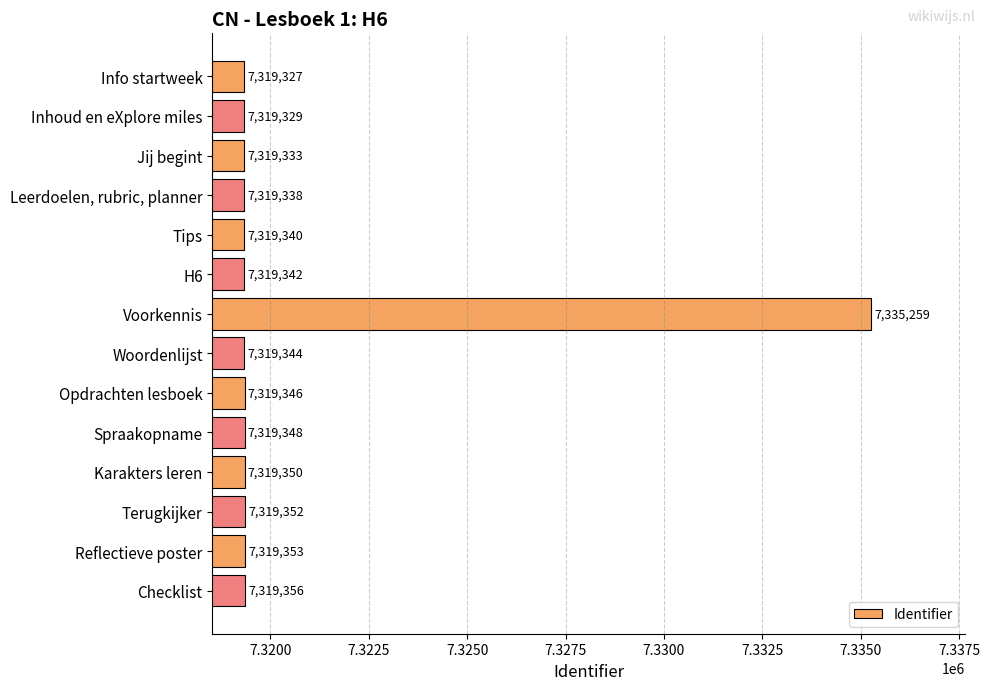

List the labels in order of value, largest first.

Voorkennis, Checklist, Reflectieve poster, Terugkijker, Karakters leren, Spraakopname, Opdrachten lesboek, Woordenlijst, H6, Tips, Leerdoelen, rubric, planner, Jij begint, Inhoud en eXplore miles, Info startweek